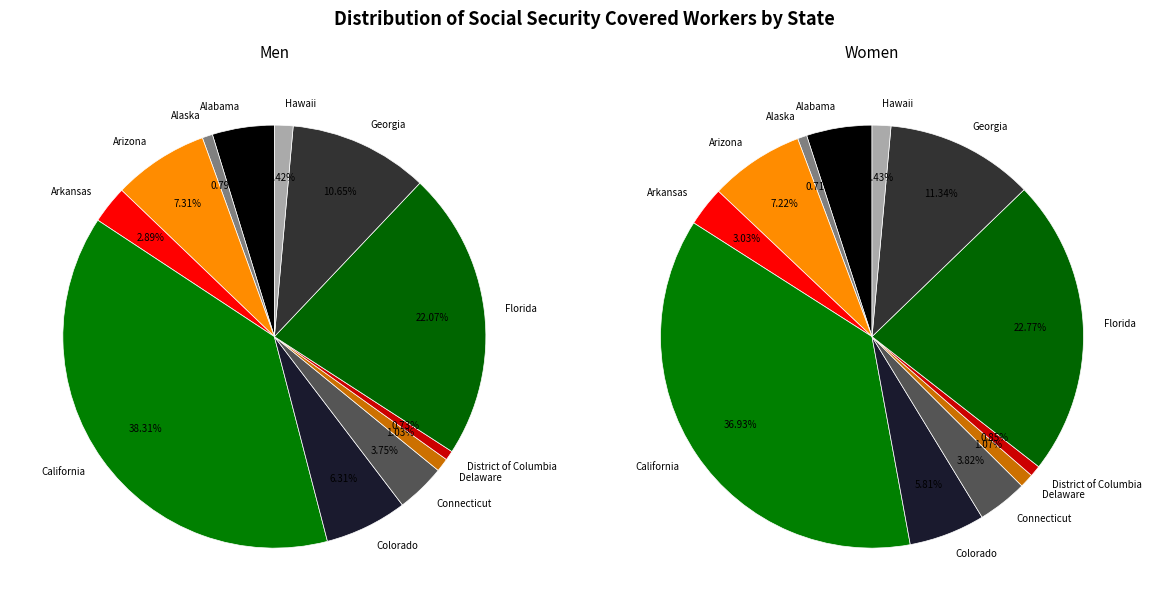

Is it true that Delaware is 1% of the pie?

True